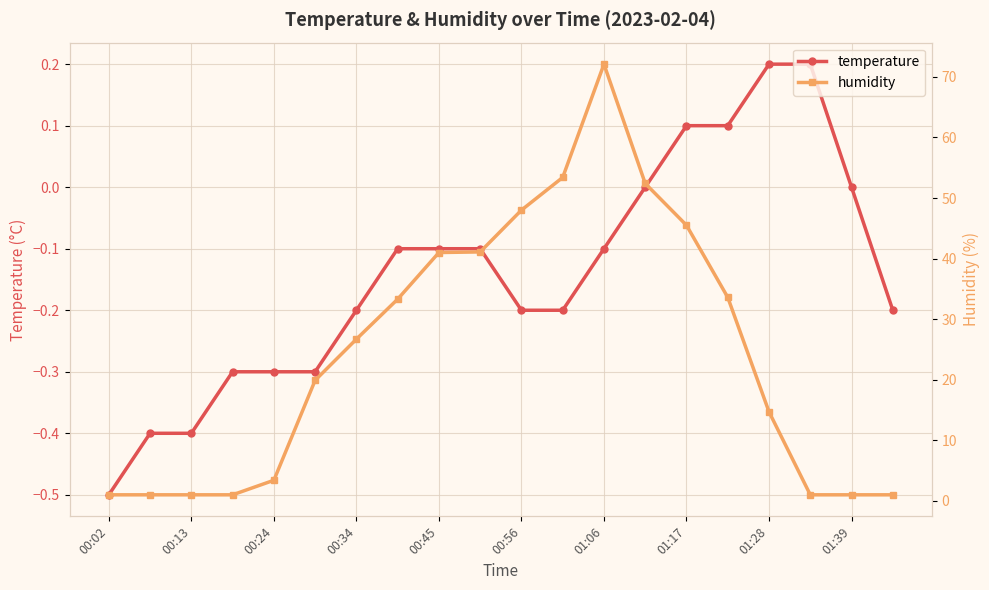

True or false: temperature has more than 2 interior local peaks.

False